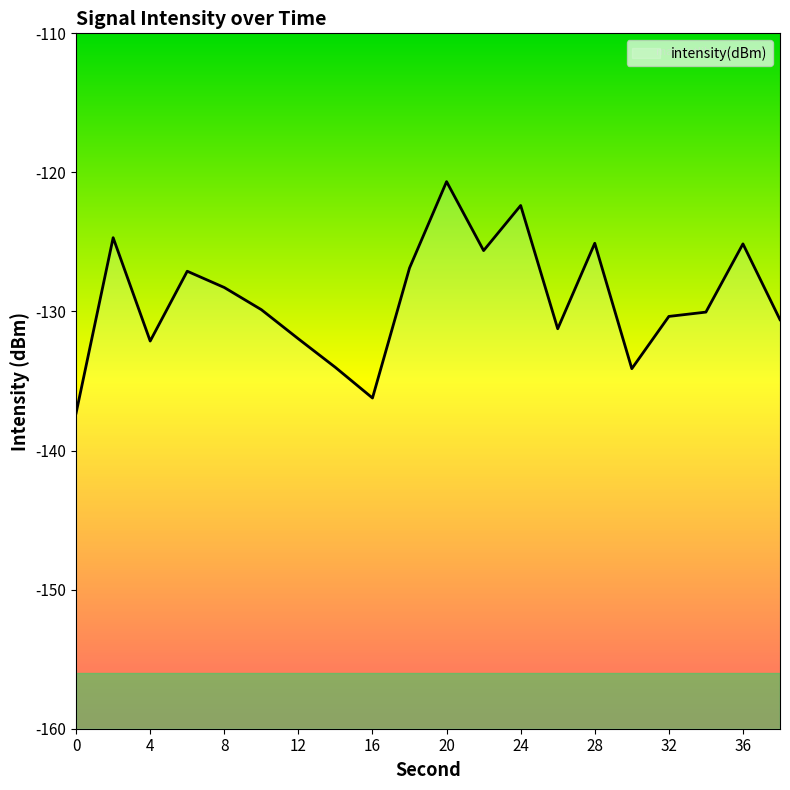

True or false: the data shows -31.1 at 16.

False